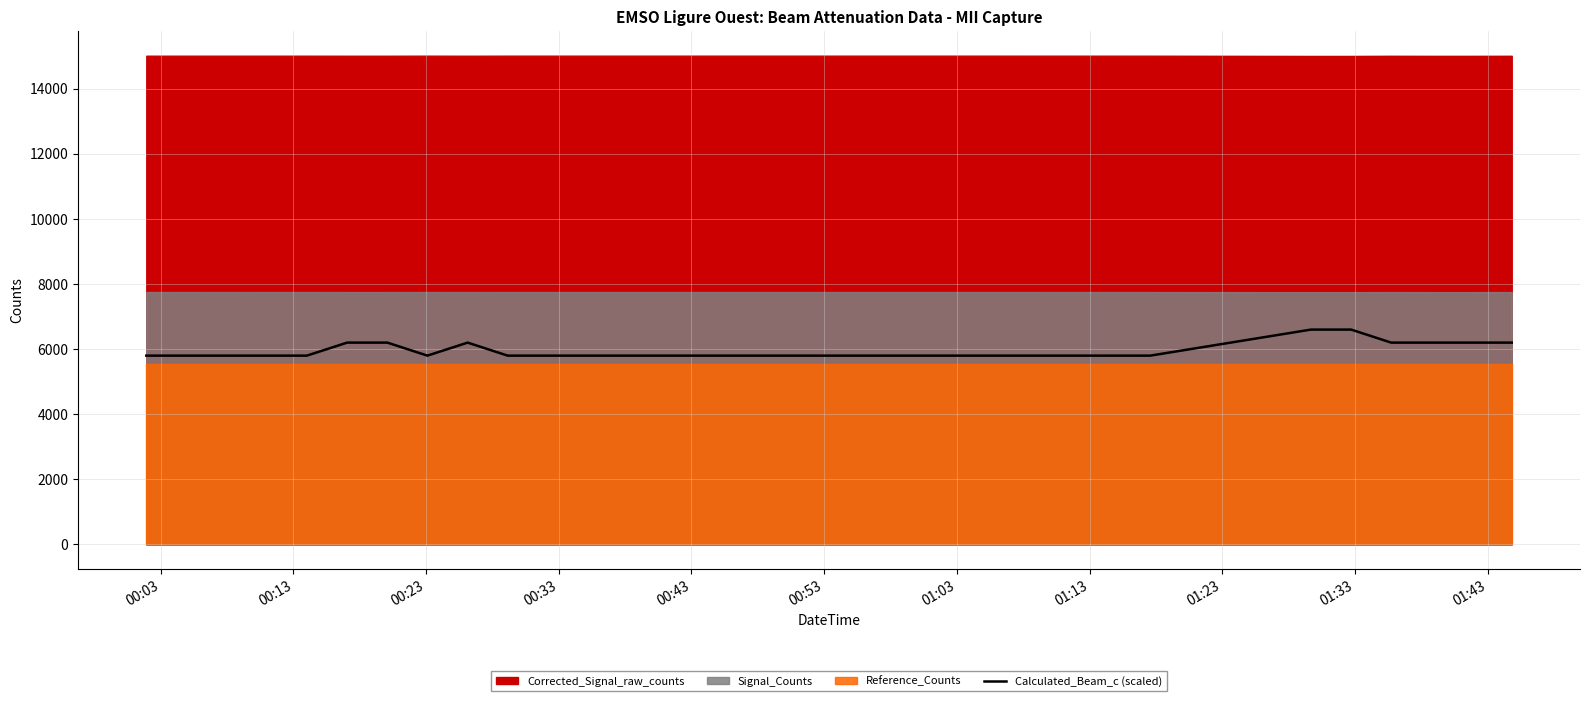

What is the value of the 17th point from the left?

6200